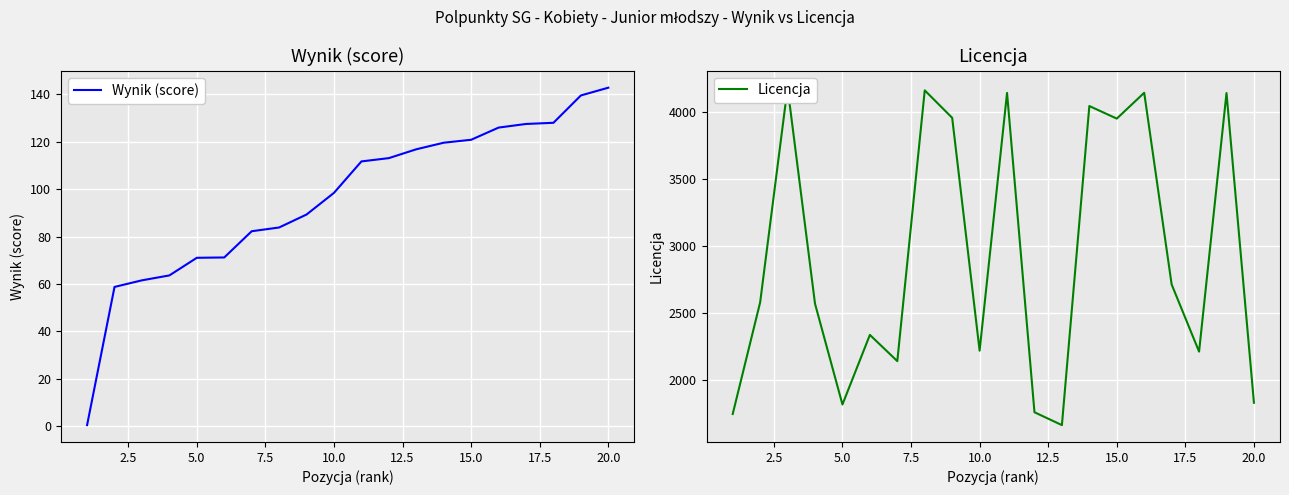

Reading left to right, what are all the values shown in this chart?

Wynik (score): 0.6	58.8	61.5	63.6	71.0	71.2	82.2	83.8	89.3	98.4	111.6	113.0	116.8	119.5	120.8	125.9	127.4	127.9	139.4	142.7
Licencja: 1744.0	2578.0	4182.0	2568.0	1815.0	2335.0	2139.0	4162.0	3957.0	2217.0	4143.0	1757.0	1661.0	4045.0	3951.0	4144.0	2712.0	2210.0	4142.0	1828.0